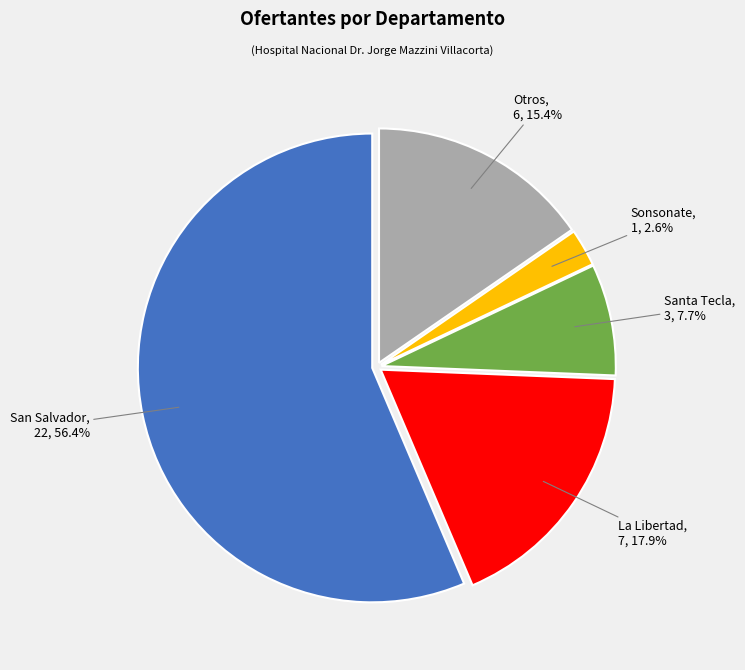

What percentage is NOT represented by Sonsonate?

97.4%